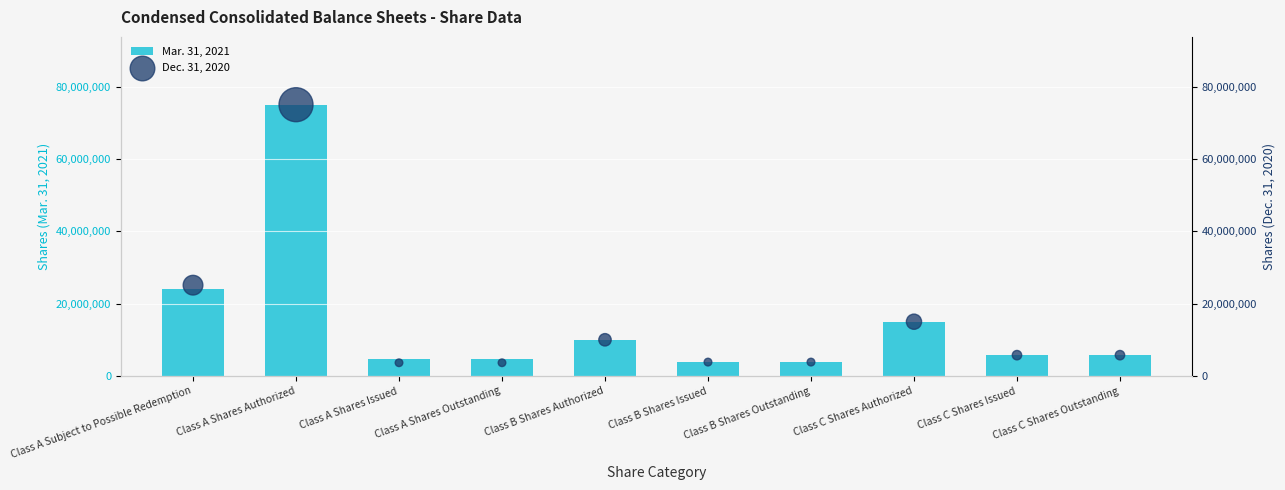

What is the total value across all series at Class B Shares Outstanding?

7666666